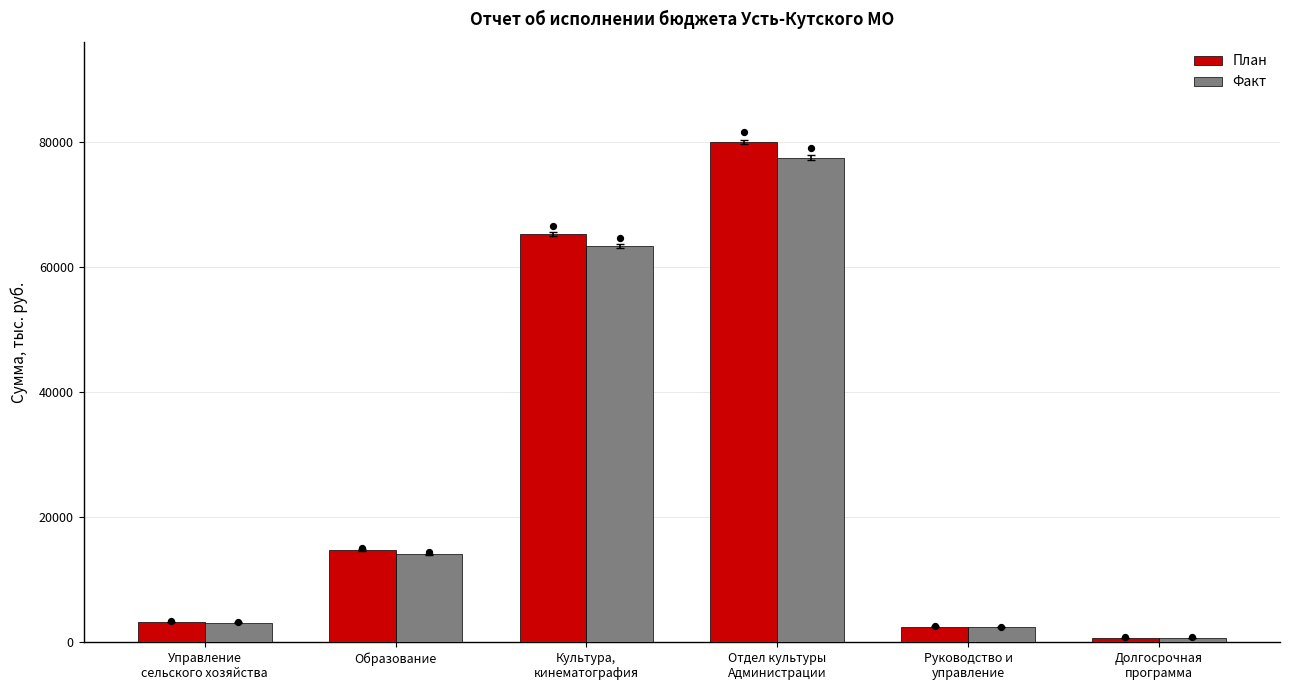

At how many categories does at least one series exceed 25096?

2